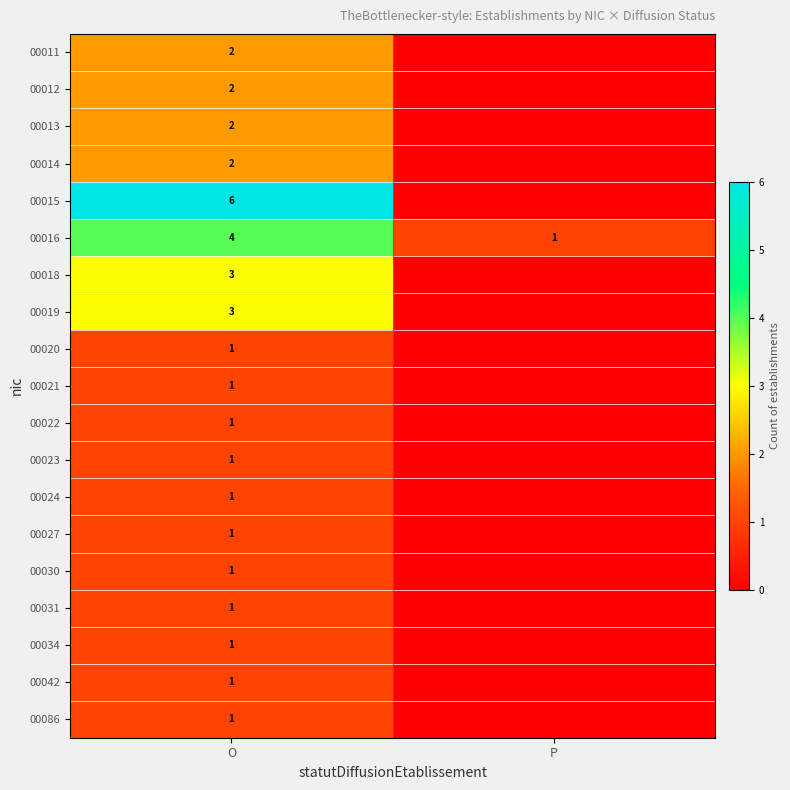

What value does the 00016 series have at O?

4